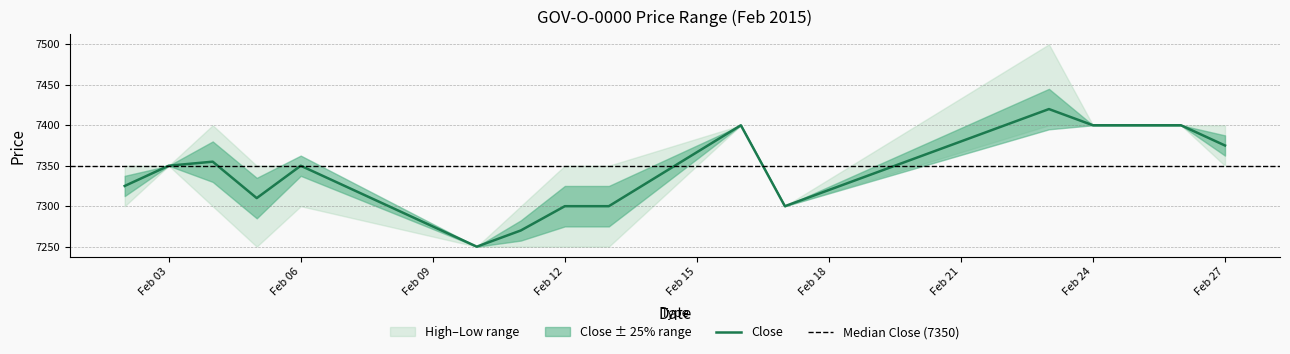

What is the maximum value for Low?

7400